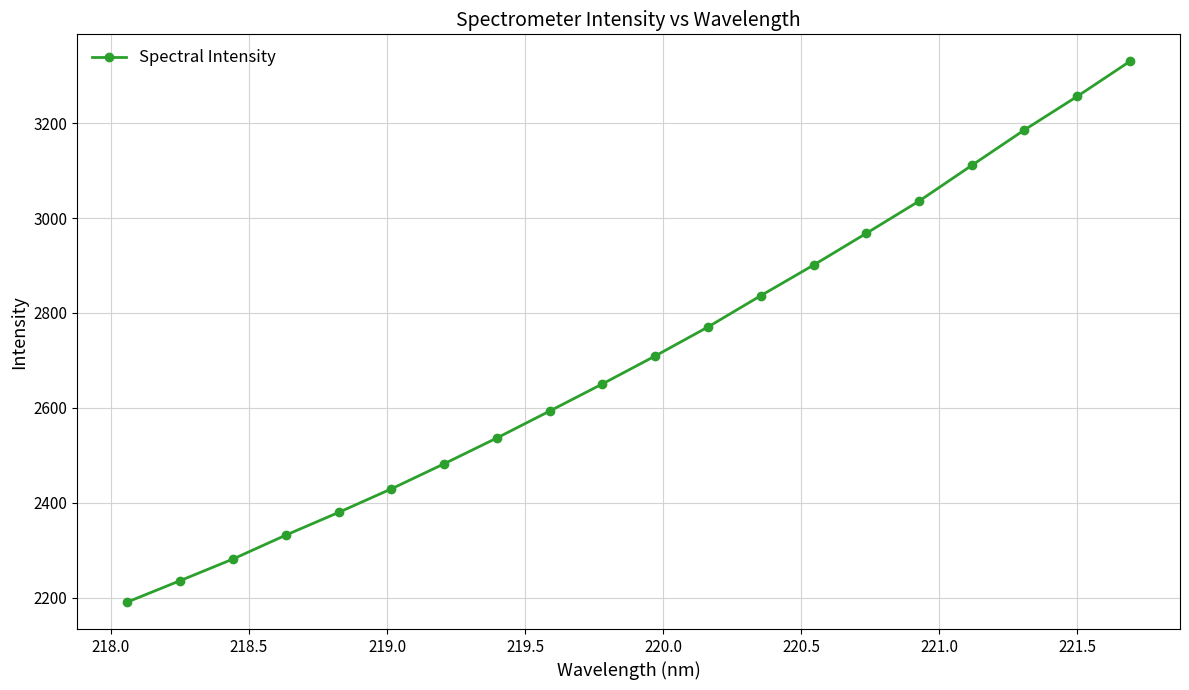

Does the chart display data point markers on the line(s)?

Yes